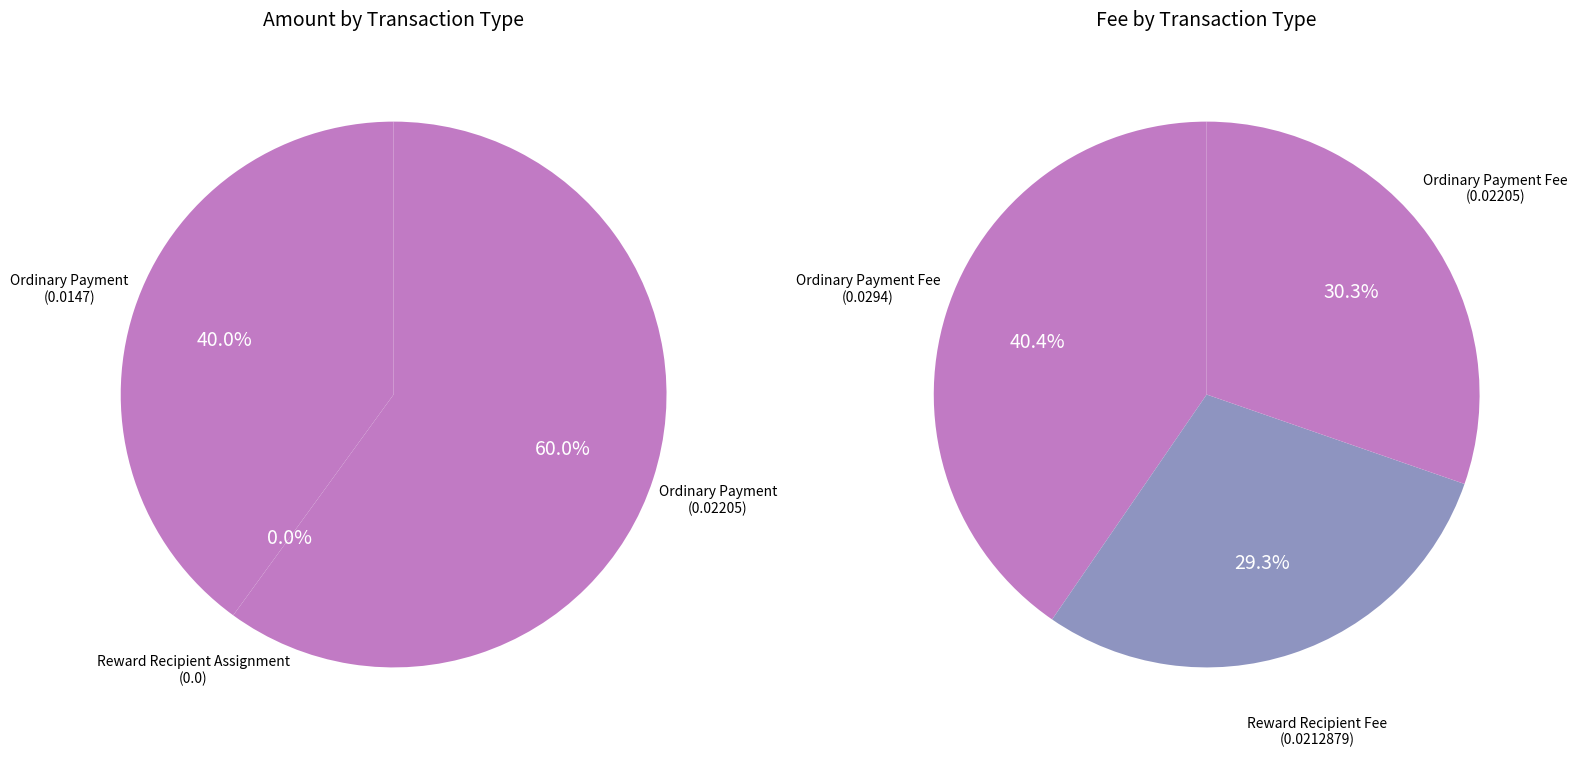

How many segments does this pie chart have?

3